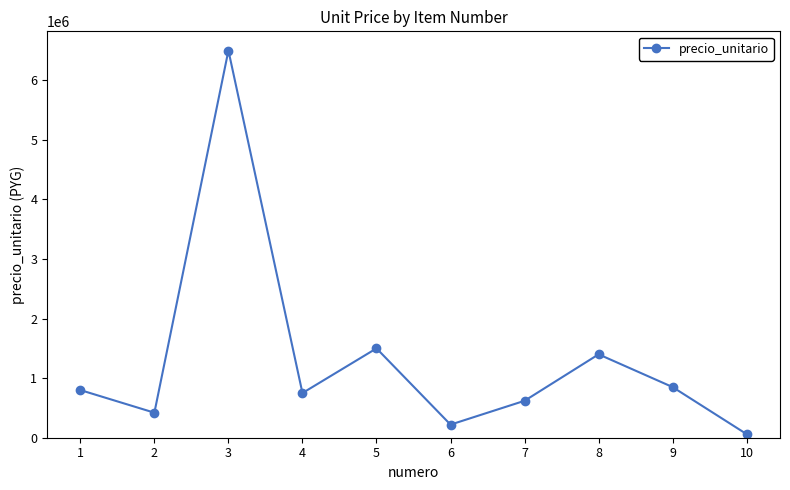

How many series are shown in this chart?

1